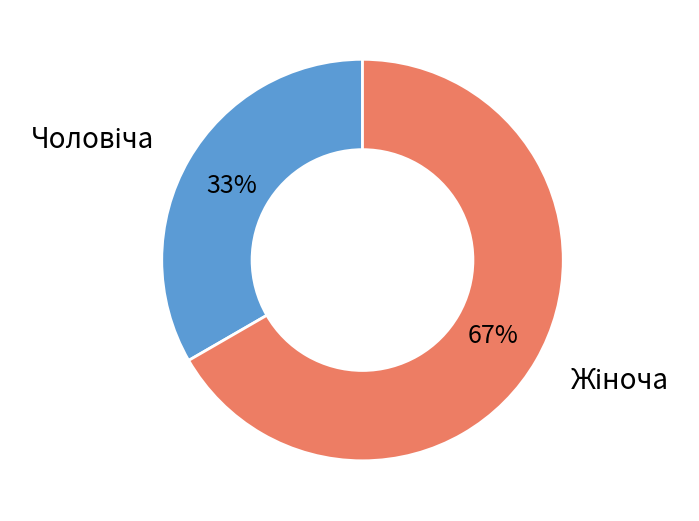

To the nearest percent, what is the average slice percentage?

50%